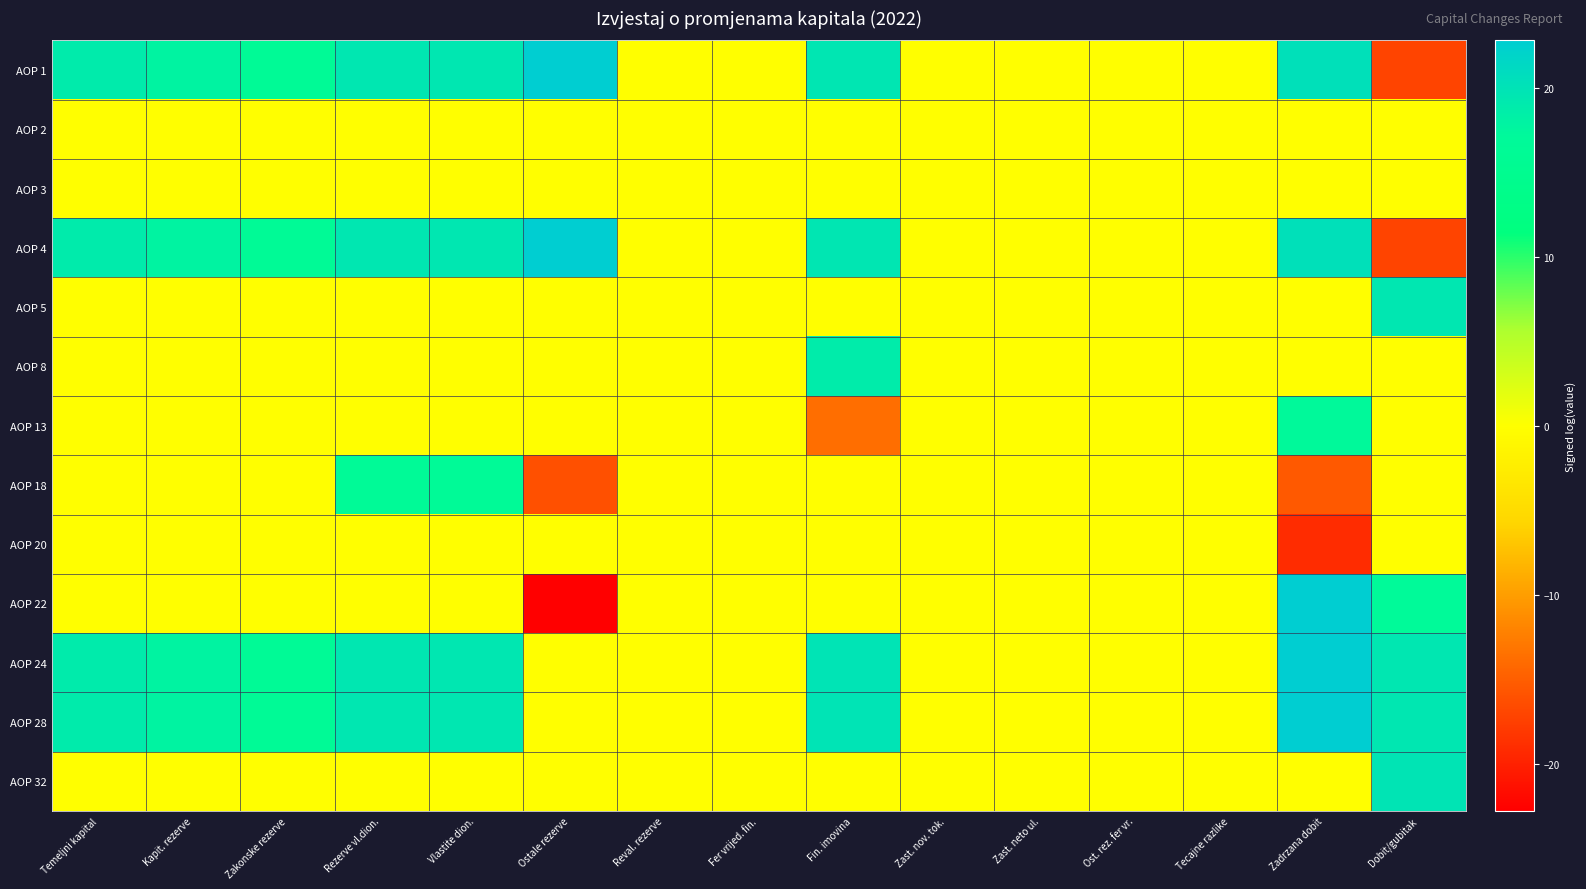

Reading right to left, what are all the values shown in this chart?

AOP 1: Dobit/gubitak=-17.1	Zadrzana dobit=20.4	Tecajne razlike=0.0	Ost. rez. fer vr.=0.0	Zast. neto ul.=0.0	Zast. nov. tok.=0.0	Fin. imovina=19.6	Fer vrijed. fin.=0.0	Reval. rezerve=0.0	Ostale rezerve=22.8	Vlastite dion.=19.5	Rezerve vl.dion.=19.5	Zakonske rezerve=16.3	Kapit. rezerve=17.9	Temeljni kapital=18.9
AOP 2: Dobit/gubitak=0.0	Zadrzana dobit=0.0	Tecajne razlike=0.0	Ost. rez. fer vr.=0.0	Zast. neto ul.=0.0	Zast. nov. tok.=0.0	Fin. imovina=0.0	Fer vrijed. fin.=0.0	Reval. rezerve=0.0	Ostale rezerve=0.0	Vlastite dion.=0.0	Rezerve vl.dion.=0.0	Zakonske rezerve=0.0	Kapit. rezerve=0.0	Temeljni kapital=0.0
AOP 3: Dobit/gubitak=0.0	Zadrzana dobit=0.0	Tecajne razlike=0.0	Ost. rez. fer vr.=0.0	Zast. neto ul.=0.0	Zast. nov. tok.=0.0	Fin. imovina=0.0	Fer vrijed. fin.=0.0	Reval. rezerve=0.0	Ostale rezerve=0.0	Vlastite dion.=0.0	Rezerve vl.dion.=0.0	Zakonske rezerve=0.0	Kapit. rezerve=0.0	Temeljni kapital=0.0
AOP 4: Dobit/gubitak=-17.1	Zadrzana dobit=20.4	Tecajne razlike=0.0	Ost. rez. fer vr.=0.0	Zast. neto ul.=0.0	Zast. nov. tok.=0.0	Fin. imovina=19.6	Fer vrijed. fin.=0.0	Reval. rezerve=0.0	Ostale rezerve=22.8	Vlastite dion.=19.5	Rezerve vl.dion.=19.5	Zakonske rezerve=16.3	Kapit. rezerve=17.9	Temeljni kapital=18.9
AOP 5: Dobit/gubitak=19.5	Zadrzana dobit=0.0	Tecajne razlike=0.0	Ost. rez. fer vr.=0.0	Zast. neto ul.=0.0	Zast. nov. tok.=0.0	Fin. imovina=0.0	Fer vrijed. fin.=0.0	Reval. rezerve=0.0	Ostale rezerve=0.0	Vlastite dion.=0.0	Rezerve vl.dion.=0.0	Zakonske rezerve=0.0	Kapit. rezerve=0.0	Temeljni kapital=0.0
AOP 8: Dobit/gubitak=0.0	Zadrzana dobit=0.0	Tecajne razlike=0.0	Ost. rez. fer vr.=0.0	Zast. neto ul.=0.0	Zast. nov. tok.=0.0	Fin. imovina=18.8	Fer vrijed. fin.=0.0	Reval. rezerve=0.0	Ostale rezerve=0.0	Vlastite dion.=0.0	Rezerve vl.dion.=0.0	Zakonske rezerve=0.0	Kapit. rezerve=0.0	Temeljni kapital=0.0
AOP 13: Dobit/gubitak=0.0	Zadrzana dobit=17.1	Tecajne razlike=0.0	Ost. rez. fer vr.=0.0	Zast. neto ul.=0.0	Zast. nov. tok.=0.0	Fin. imovina=-13.7	Fer vrijed. fin.=0.0	Reval. rezerve=0.0	Ostale rezerve=0.0	Vlastite dion.=0.0	Rezerve vl.dion.=0.0	Zakonske rezerve=0.0	Kapit. rezerve=0.0	Temeljni kapital=0.0
AOP 18: Dobit/gubitak=0.0	Zadrzana dobit=-15.4	Tecajne razlike=0.0	Ost. rez. fer vr.=0.0	Zast. neto ul.=0.0	Zast. nov. tok.=0.0	Fin. imovina=0.0	Fer vrijed. fin.=0.0	Reval. rezerve=0.0	Ostale rezerve=-16.1	Vlastite dion.=16.5	Rezerve vl.dion.=16.5	Zakonske rezerve=0.0	Kapit. rezerve=0.0	Temeljni kapital=0.0
AOP 20: Dobit/gubitak=0.0	Zadrzana dobit=-19.1	Tecajne razlike=0.0	Ost. rez. fer vr.=0.0	Zast. neto ul.=0.0	Zast. nov. tok.=0.0	Fin. imovina=0.0	Fer vrijed. fin.=0.0	Reval. rezerve=0.0	Ostale rezerve=0.0	Vlastite dion.=0.0	Rezerve vl.dion.=0.0	Zakonske rezerve=0.0	Kapit. rezerve=0.0	Temeljni kapital=0.0
AOP 22: Dobit/gubitak=17.1	Zadrzana dobit=22.8	Tecajne razlike=0.0	Ost. rez. fer vr.=0.0	Zast. neto ul.=0.0	Zast. nov. tok.=0.0	Fin. imovina=0.0	Fer vrijed. fin.=0.0	Reval. rezerve=0.0	Ostale rezerve=-22.8	Vlastite dion.=0.0	Rezerve vl.dion.=0.0	Zakonske rezerve=0.0	Kapit. rezerve=0.0	Temeljni kapital=0.0
AOP 24: Dobit/gubitak=19.5	Zadrzana dobit=22.8	Tecajne razlike=0.0	Ost. rez. fer vr.=0.0	Zast. neto ul.=0.0	Zast. nov. tok.=0.0	Fin. imovina=20.0	Fer vrijed. fin.=0.0	Reval. rezerve=0.0	Ostale rezerve=0.0	Vlastite dion.=19.5	Rezerve vl.dion.=19.5	Zakonske rezerve=16.3	Kapit. rezerve=17.9	Temeljni kapital=18.9
AOP 28: Dobit/gubitak=19.5	Zadrzana dobit=22.8	Tecajne razlike=0.0	Ost. rez. fer vr.=0.0	Zast. neto ul.=0.0	Zast. nov. tok.=0.0	Fin. imovina=20.0	Fer vrijed. fin.=0.0	Reval. rezerve=0.0	Ostale rezerve=0.0	Vlastite dion.=19.5	Rezerve vl.dion.=19.5	Zakonske rezerve=16.3	Kapit. rezerve=17.9	Temeljni kapital=18.9
AOP 32: Dobit/gubitak=19.9	Zadrzana dobit=0.0	Tecajne razlike=0.0	Ost. rez. fer vr.=0.0	Zast. neto ul.=0.0	Zast. nov. tok.=0.0	Fin. imovina=0.0	Fer vrijed. fin.=0.0	Reval. rezerve=0.0	Ostale rezerve=0.0	Vlastite dion.=0.0	Rezerve vl.dion.=0.0	Zakonske rezerve=0.0	Kapit. rezerve=0.0	Temeljni kapital=0.0